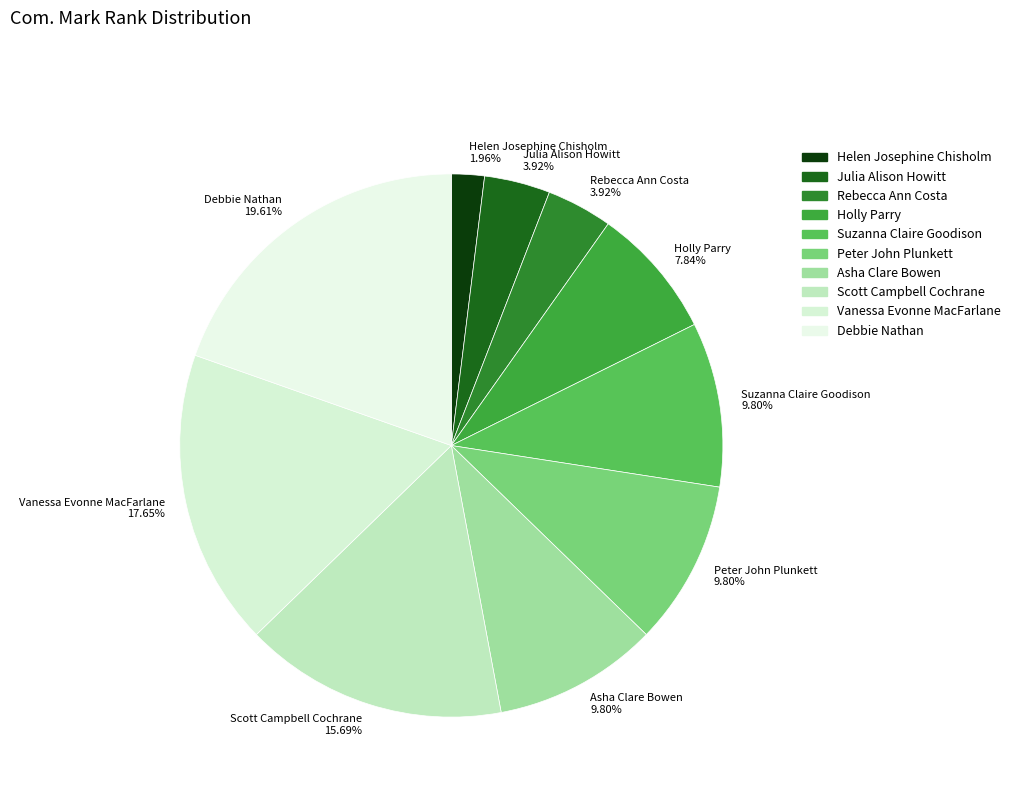

What percentage is NOT represented by Julia Alison Howitt?

96.1%